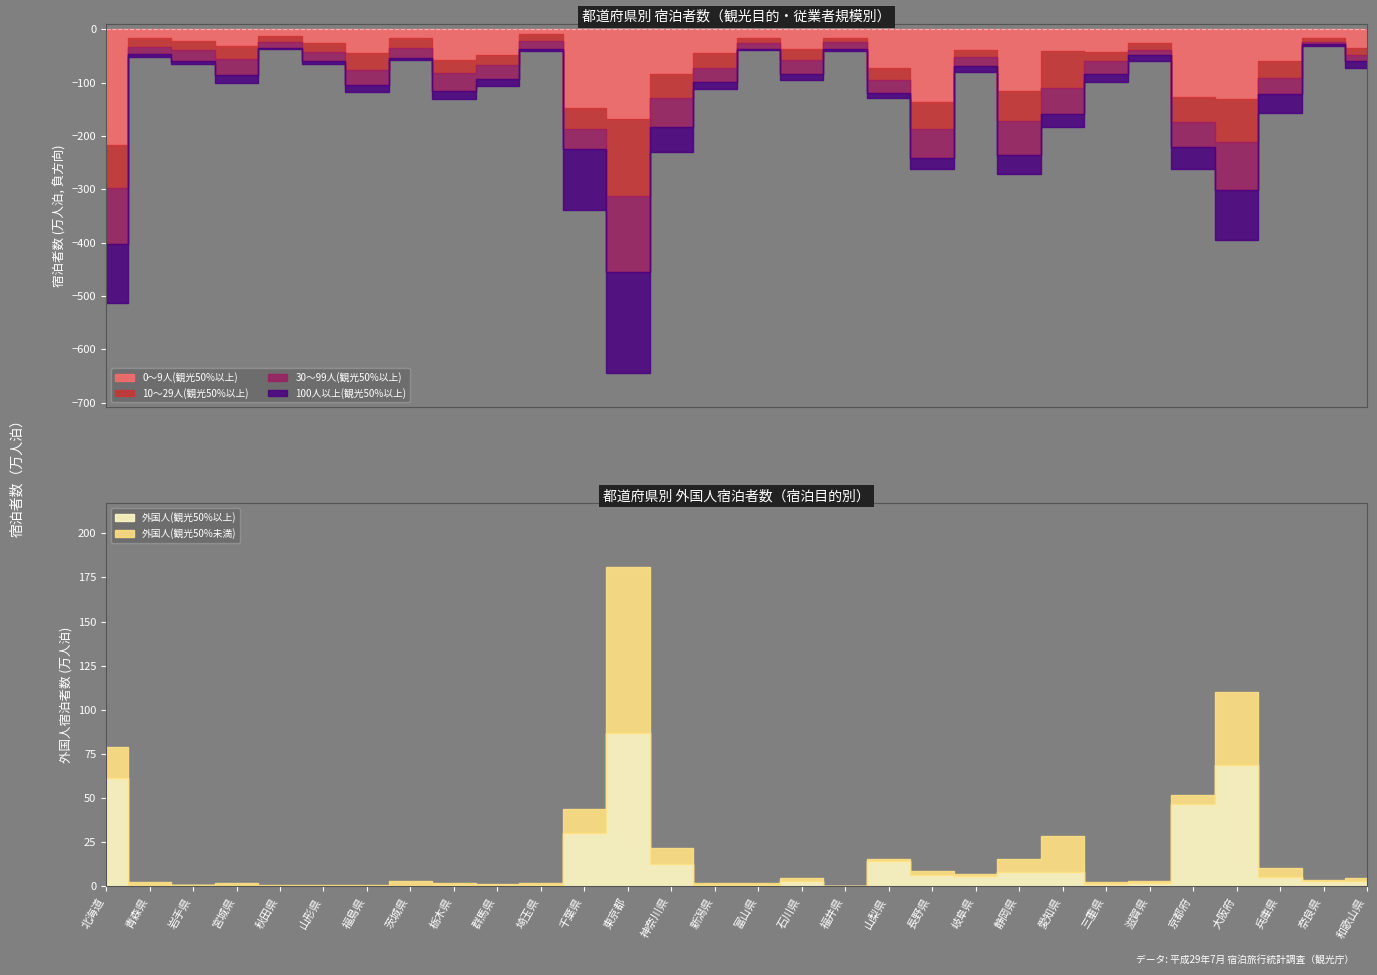

What position from the left is 秋田県?

5